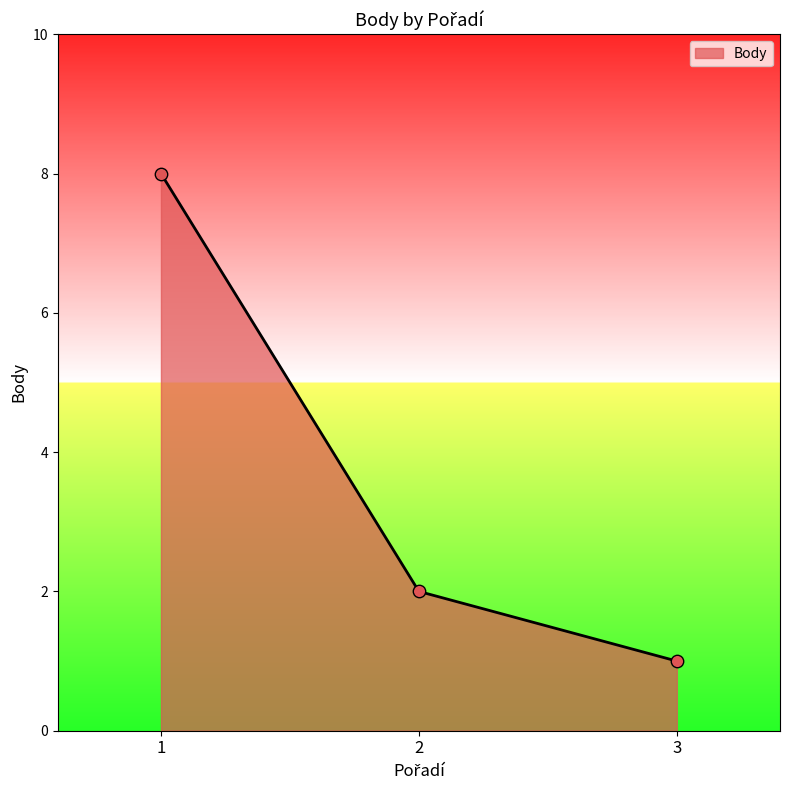

Which has a higher value, 3 or 1?

1